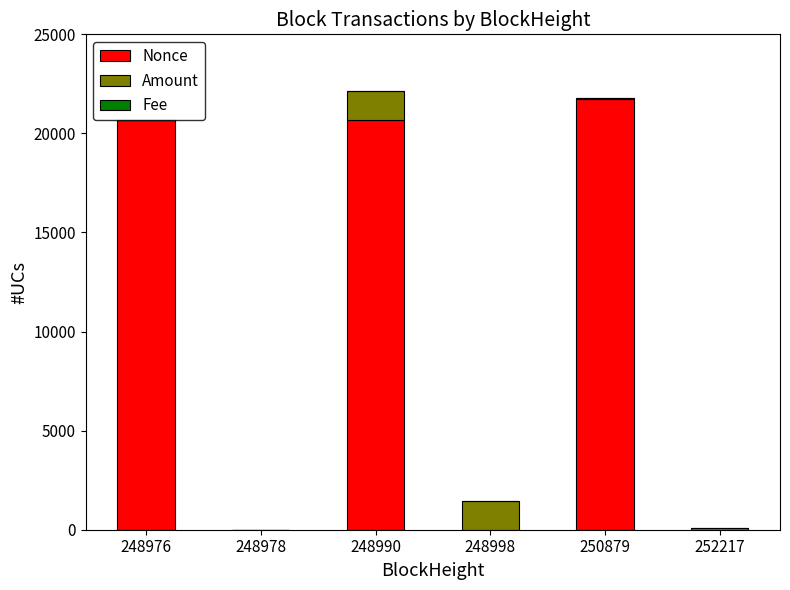

Which category has the highest value in the Nonce series?

250879